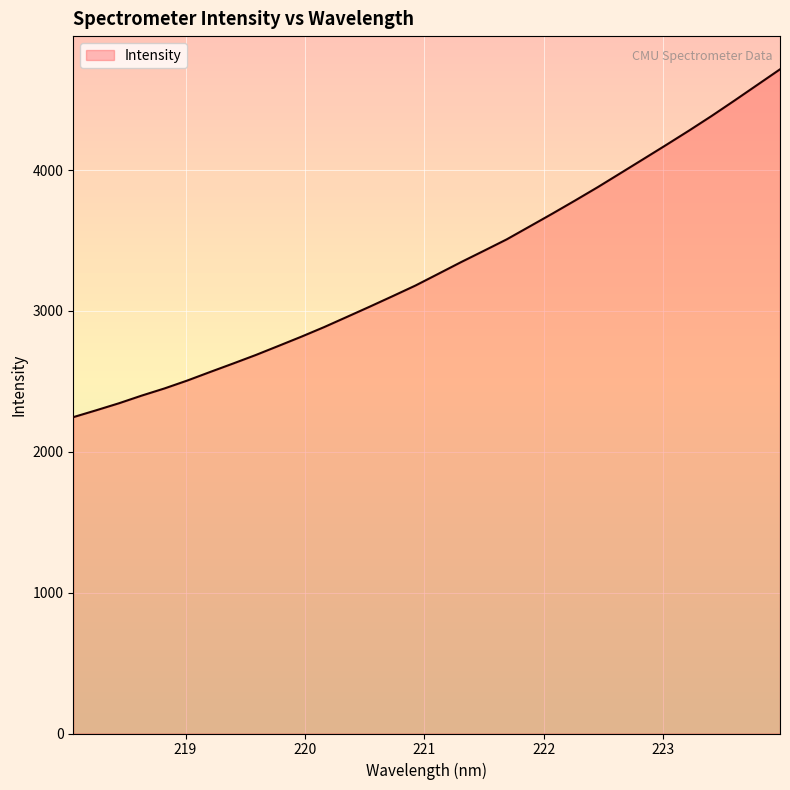

What is the difference between the maximum and minimum values?

2469.3